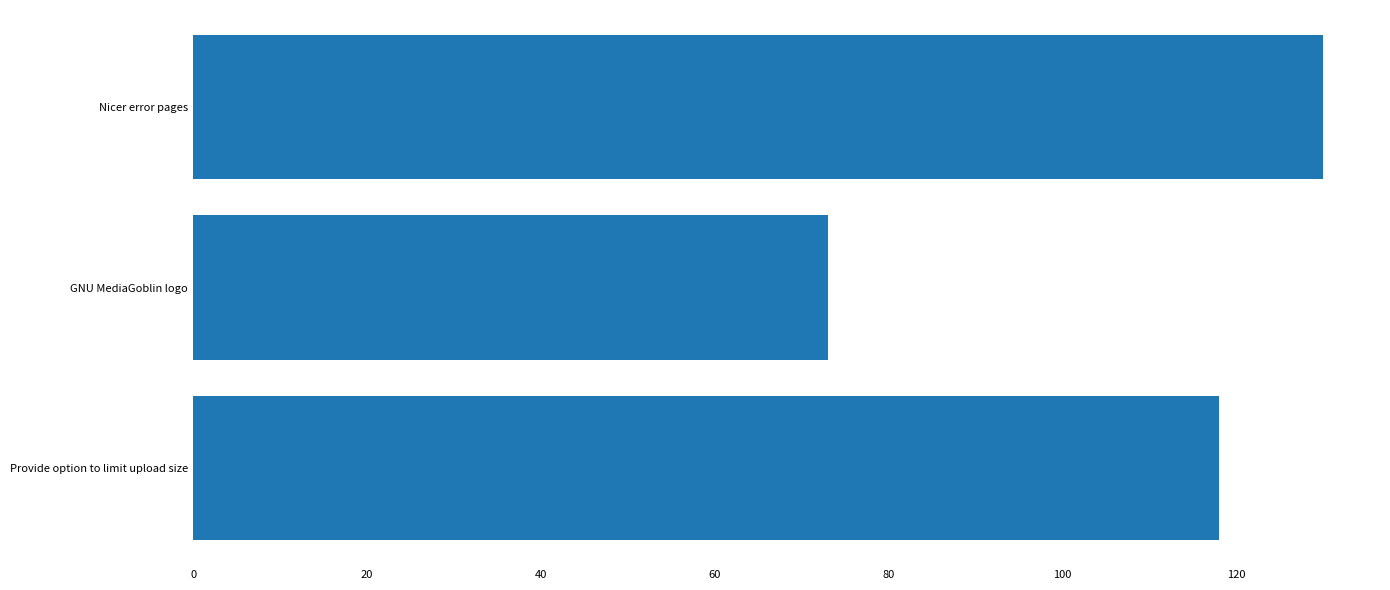

Rank the categories by value from highest to lowest.

Nicer error pages, Provide option to limit upload size, GNU MediaGoblin logo